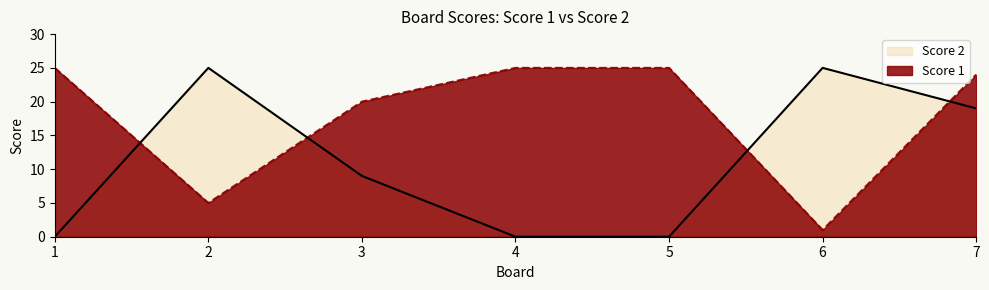

How many positive values does the Score 2 series have?

4